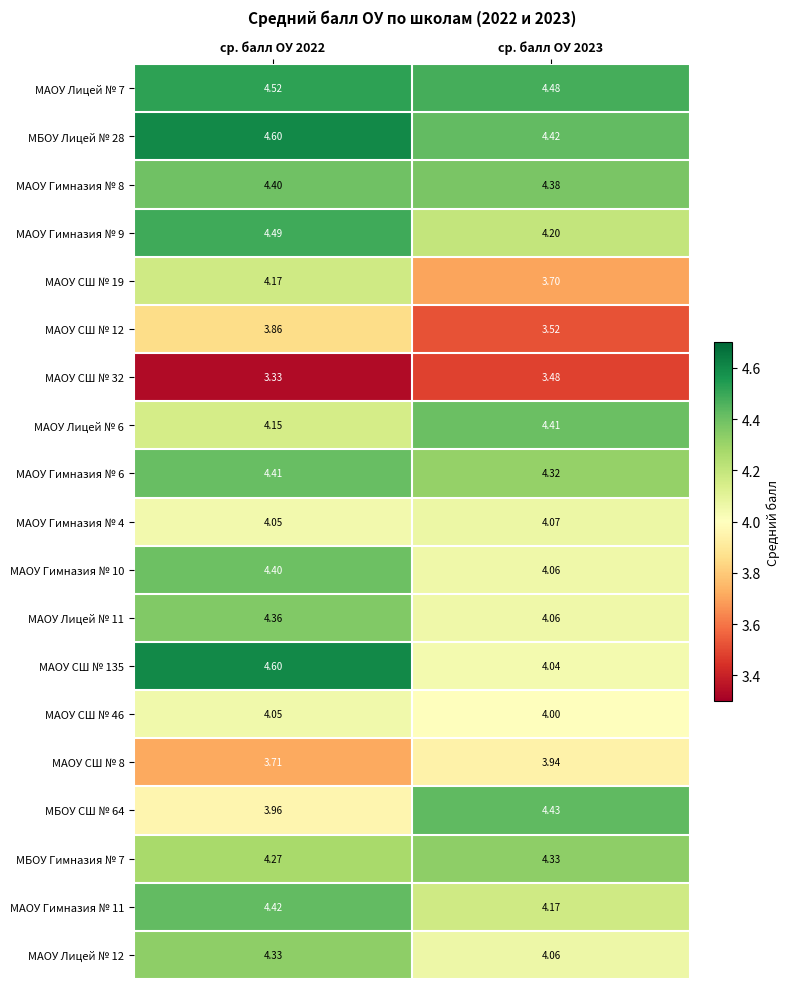

At which category is the sum across all series the highest?

ср. балл ОУ 2022